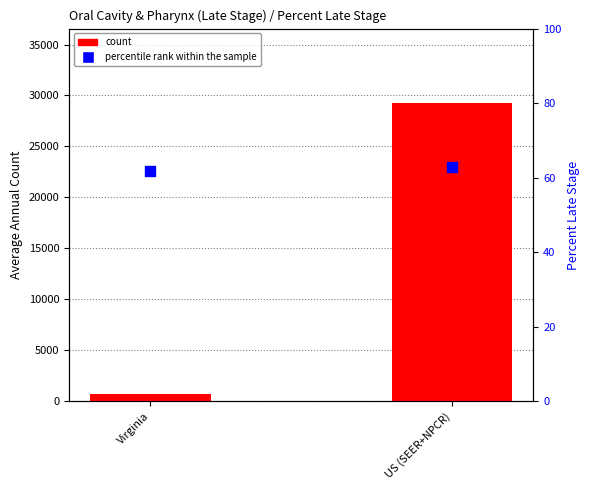

What are all the series names shown in the legend?

count, percentile rank within the sample